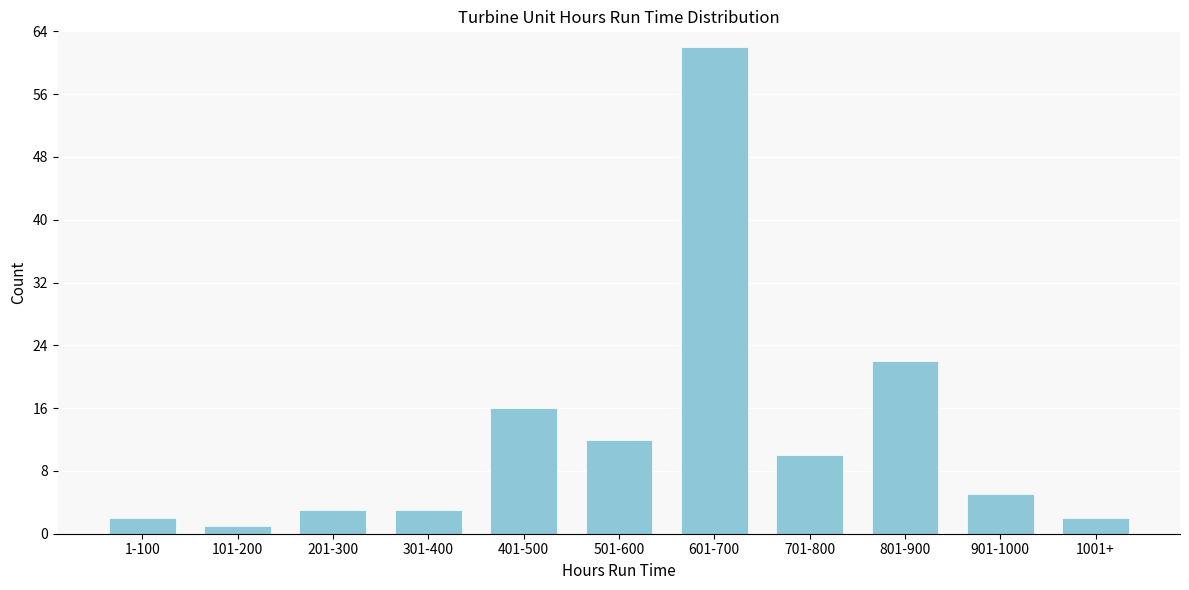

Reading left to right, list all the values displayed in this chart.

1-100=2	101-200=1	201-300=3	301-400=3	401-500=16	501-600=12	601-700=62	701-800=10	801-900=22	901-1000=5	1001+=2